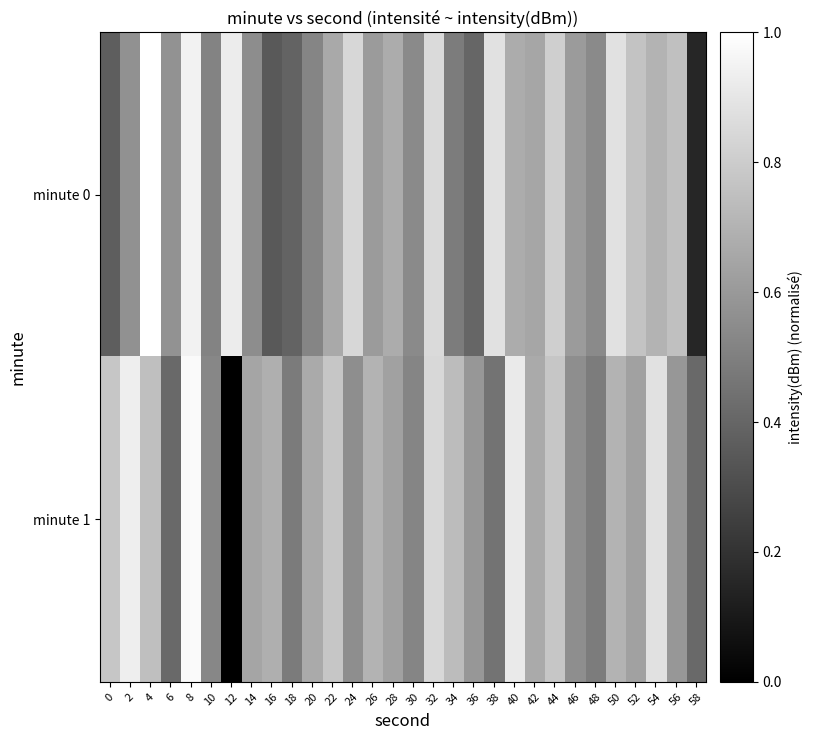

Reading left to right, extract all data points from this chart.

minute 0: 0=0.4	2=0.6	4=1.0	6=0.6	8=0.9	10=0.5	12=0.9	14=0.6	16=0.4	18=0.4	20=0.5	22=0.7	24=0.8	26=0.6	28=0.7	30=0.5	32=0.9	34=0.5	36=0.4	38=0.9	40=0.7	42=0.7	44=0.8	46=0.6	48=0.5	50=0.9	52=0.8	54=0.7	56=0.8	58=0.1
minute 1: 0=0.8	2=0.9	4=0.7	6=0.4	8=1.0	10=0.5	12=0.0	14=0.6	16=0.7	18=0.5	20=0.7	22=0.8	24=0.6	26=0.7	28=0.6	30=0.5	32=0.8	34=0.7	36=0.6	38=0.4	40=0.9	42=0.7	44=0.8	46=0.6	48=0.5	50=0.7	52=0.6	54=0.9	56=0.6	58=0.4